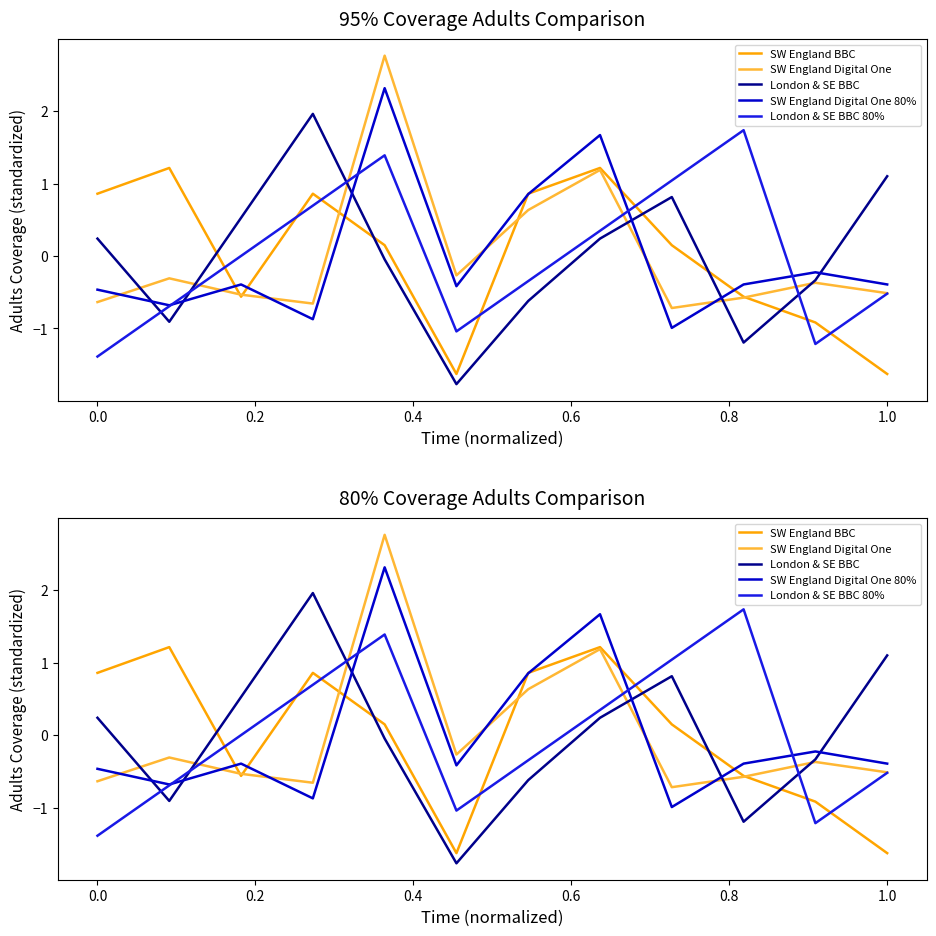

True or false: SW England Digital One 80% has a value of 0.7 at 0.6.

False